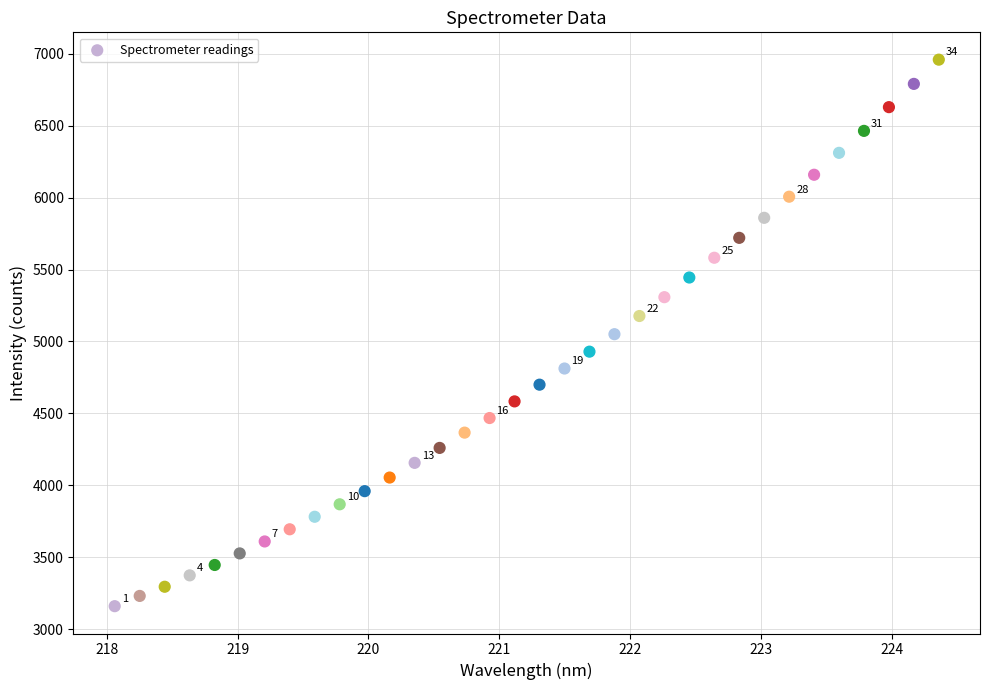

What is the range of Y values (max minus min)?

3796.7